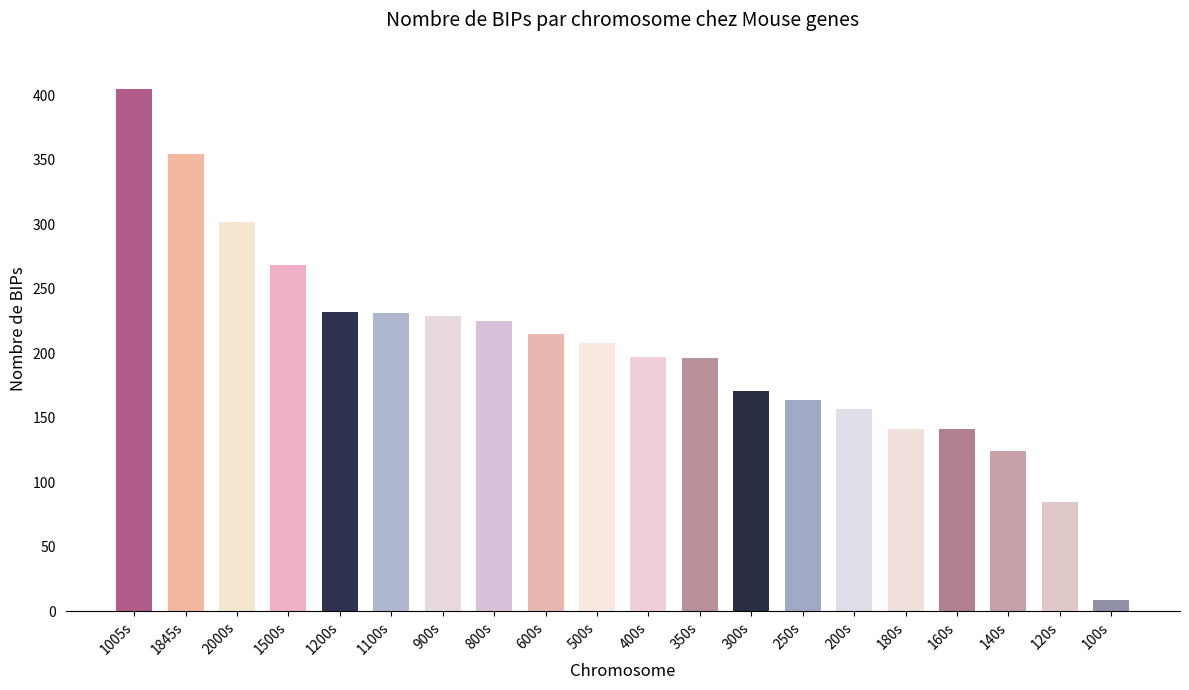

What is the label of the 12th bar from the left?

350s